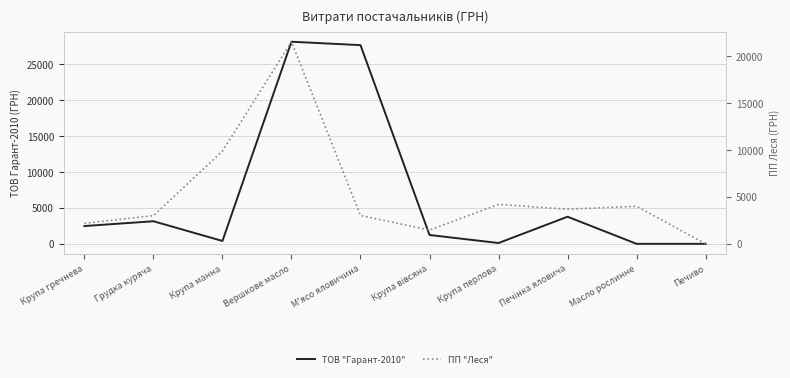

True or false: ПП "Леся" has more than 1 points higher than both neighbors.

True